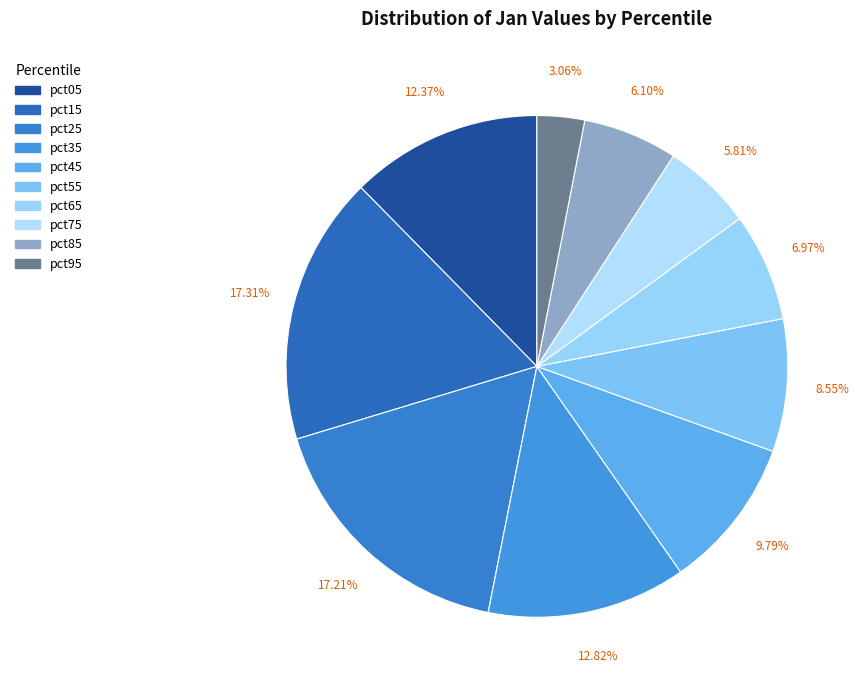

Is the sum of pct95 and pct15 greater than half?

No